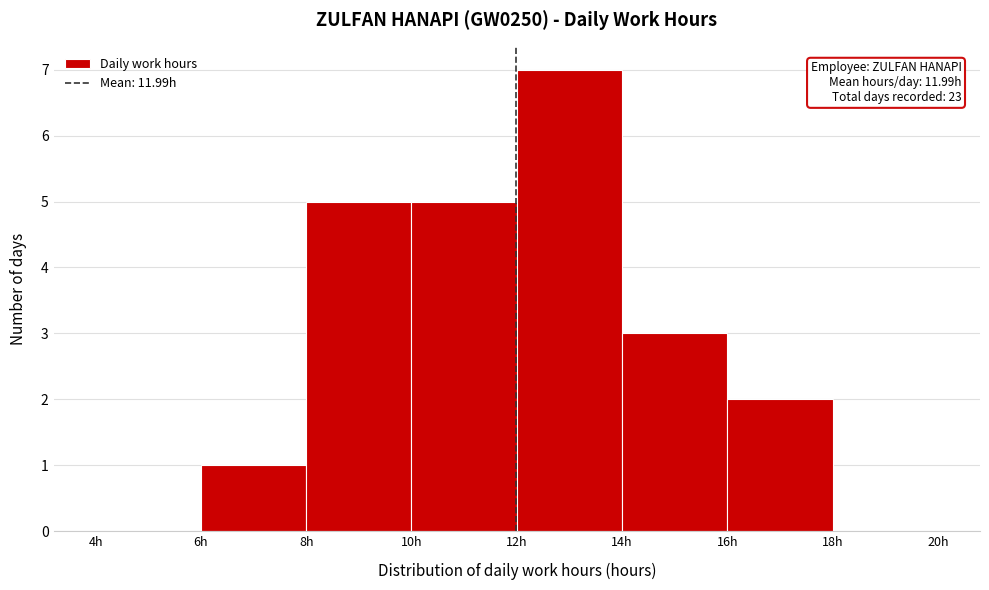

Over which range of the x-axis is the bar tallest?

12 to 14